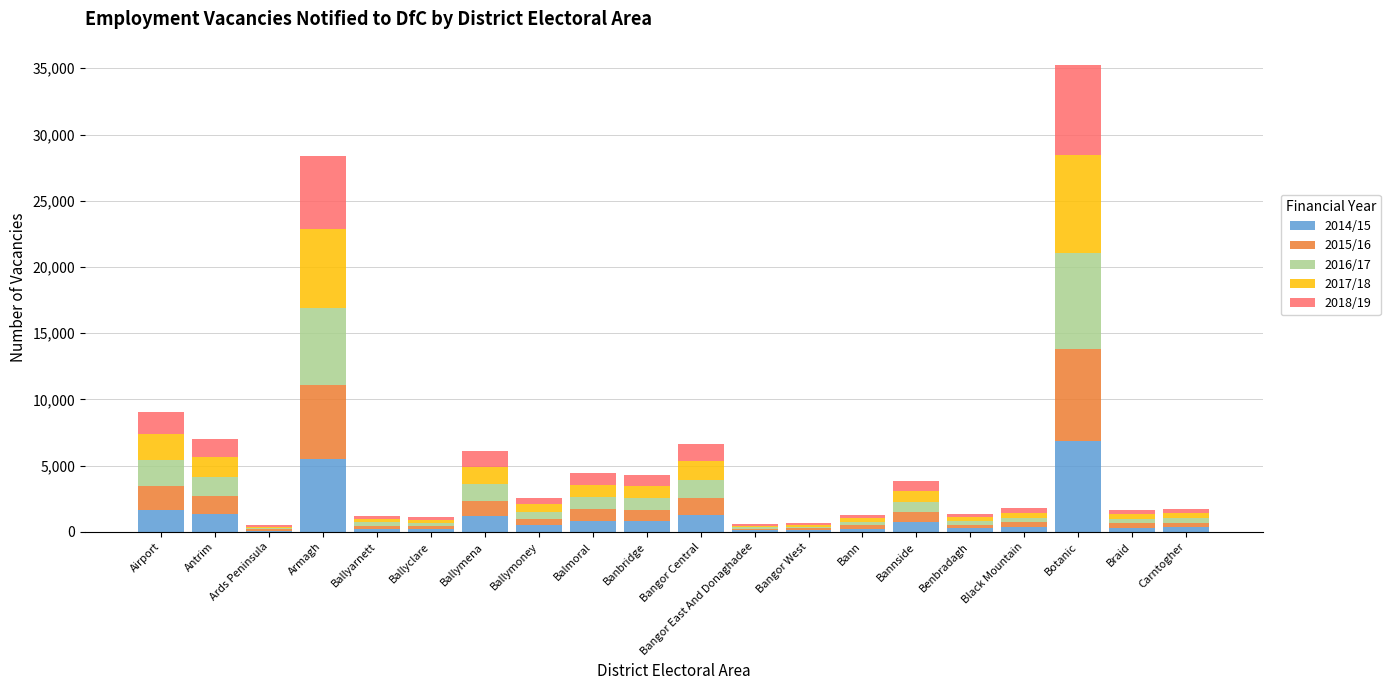

At which category is the sum across all series the highest?

Botanic